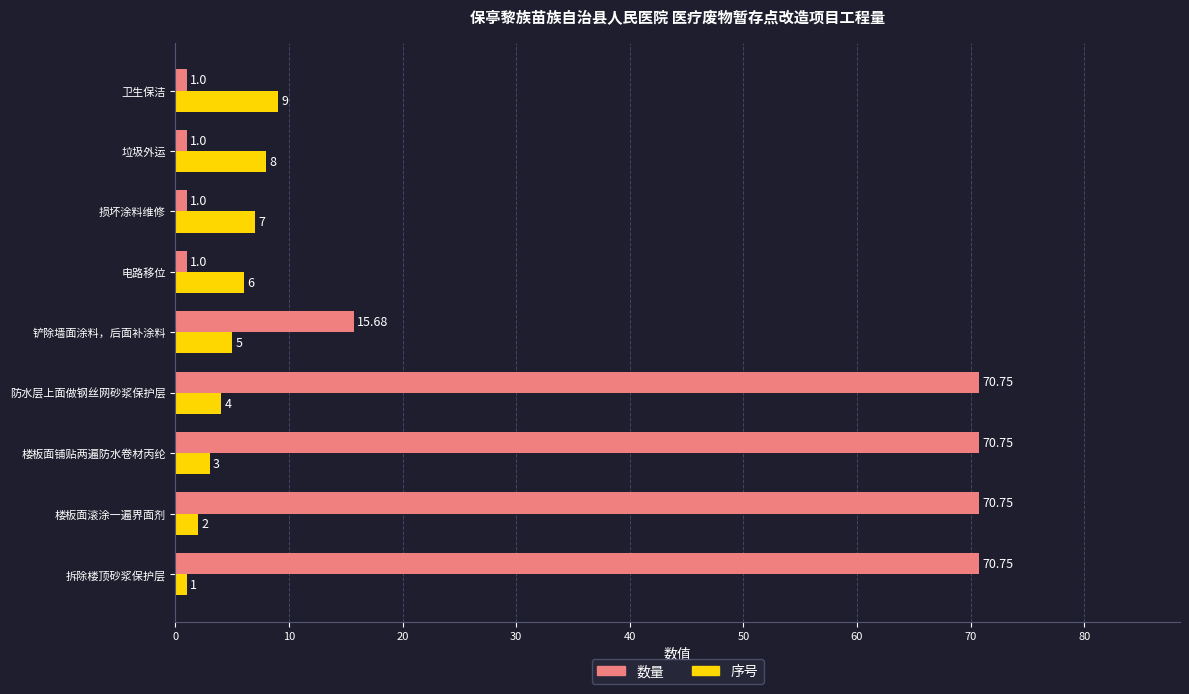

At how many categories does at least one series exceed 15?

5